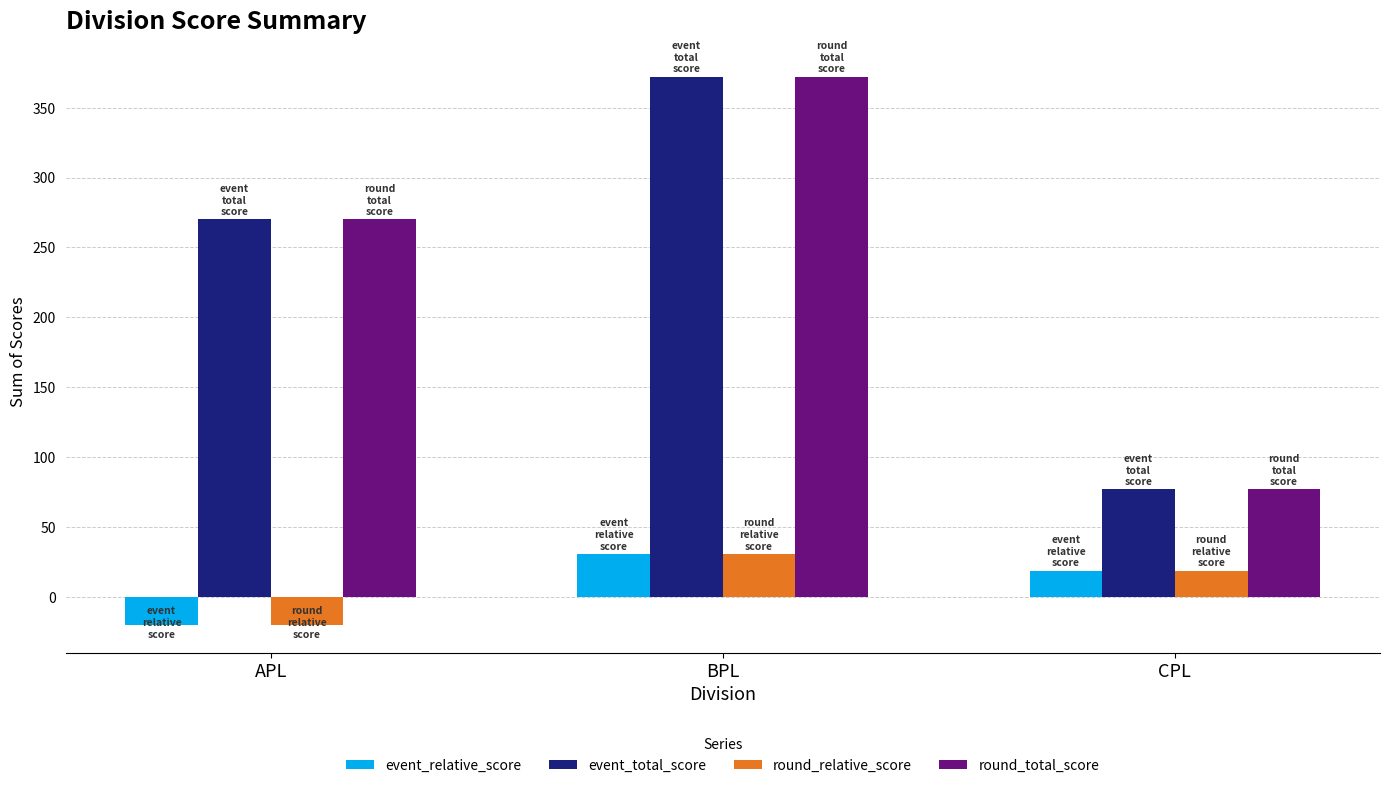

What is the value of the round_relative_score bar at the 1st from the left?

-20